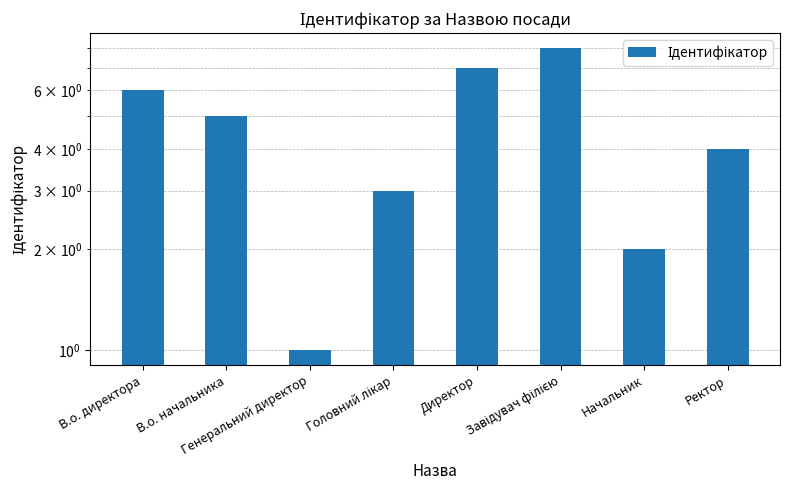

Rank the categories by value from lowest to highest.

Генеральний директор, Начальник, Головний лікар, Ректор, В.о. начальника, В.о. директора, Директор, Завідувач філією